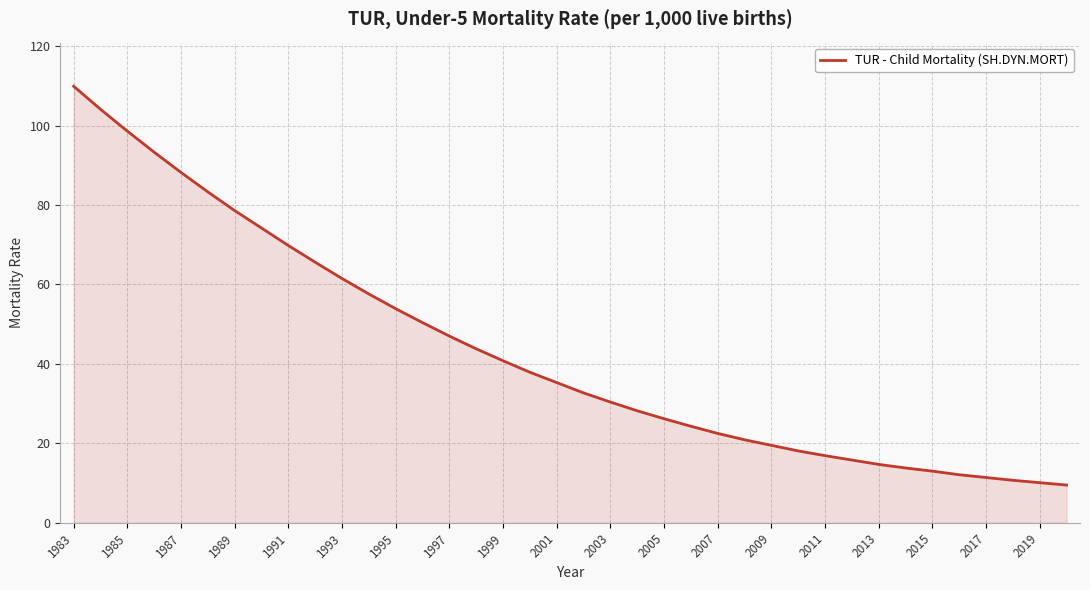

Reading left to right, what are all the values shown in this chart?

109.9	104.1	98.6	93.3	88.2	83.3	78.6	74.2	69.8	65.6	61.5	57.6	53.9	50.4	47.0	43.8	40.8	37.9	35.3	32.7	30.4	28.2	26.2	24.3	22.5	20.9	19.5	18.1	16.9	15.8	14.7	13.8	13.0	12.1	11.4	10.7	10.1	9.5